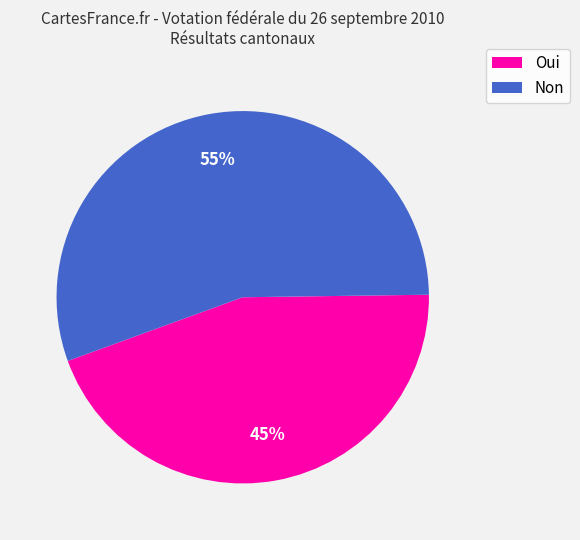

Which slice is the smallest?

Oui